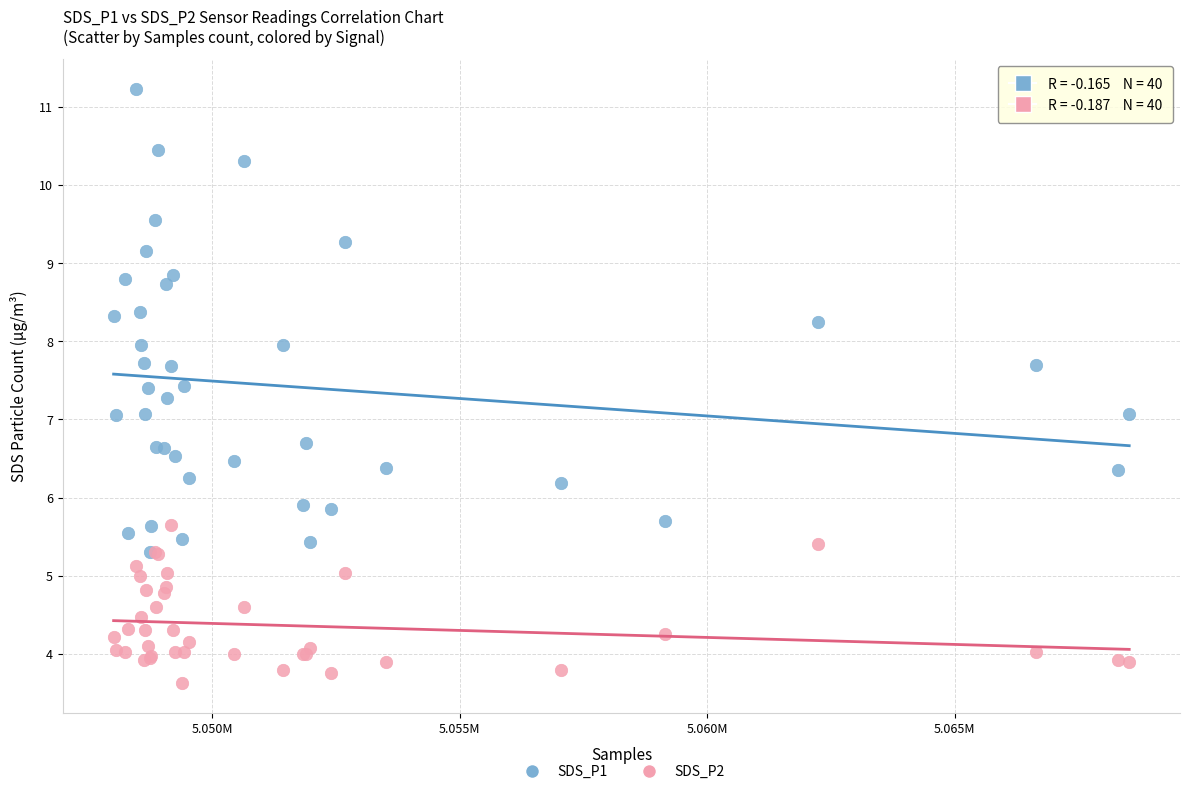

Which series contains the lowest Y value?

SDS_P2